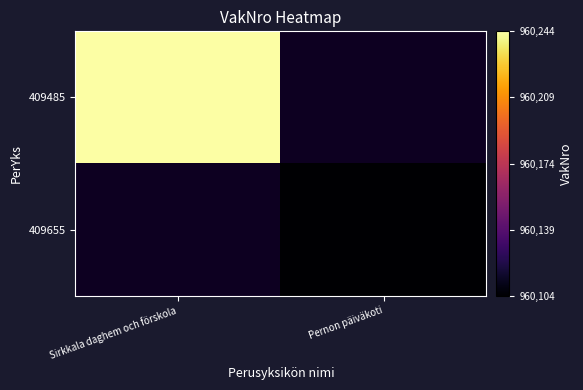

List the series in order of their overall mean, highest first.

409485, 409655